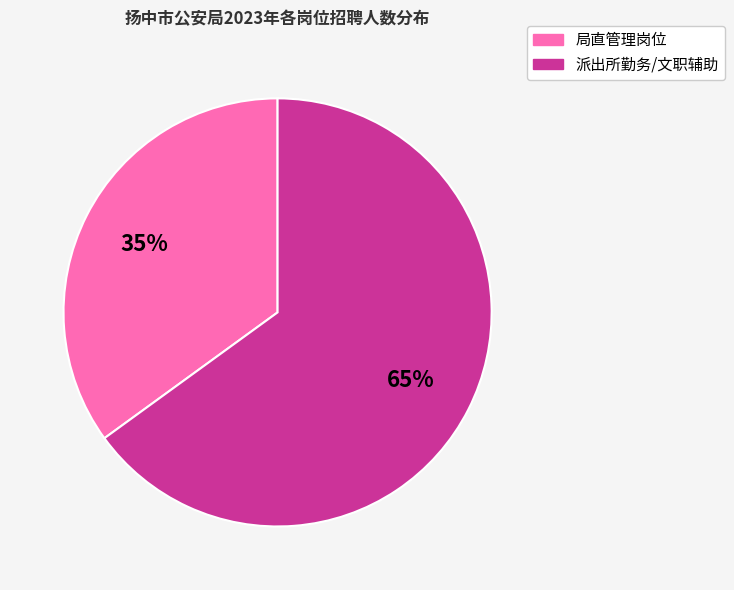

Does any single category account for the majority?

Yes